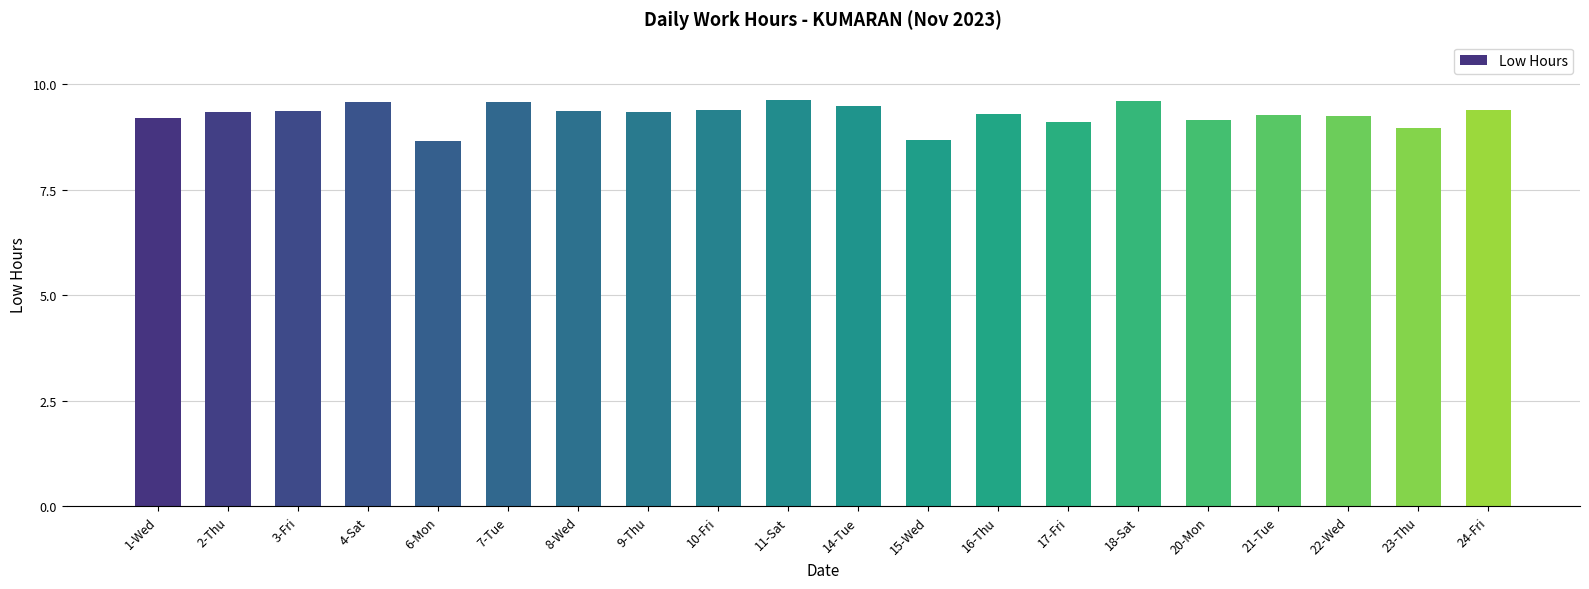

What is the sum of all values?

185.5